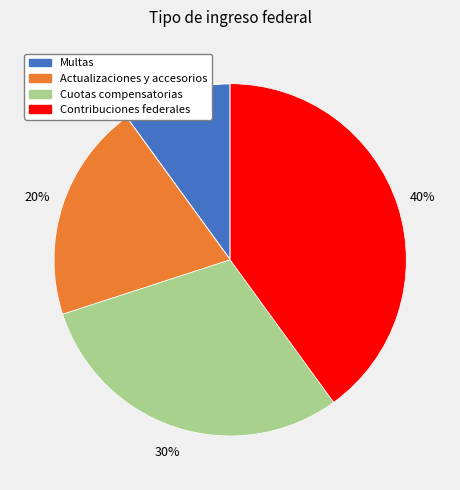

Count the number of slices in the pie.

4